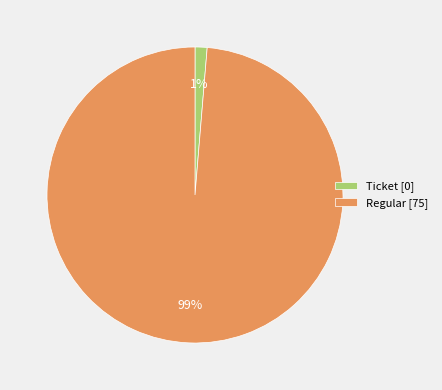

Which category has the smallest portion of the pie?

Ticket [0]